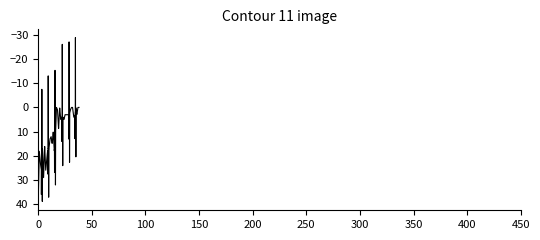

Is this an area chart (filled region under the line)?

No